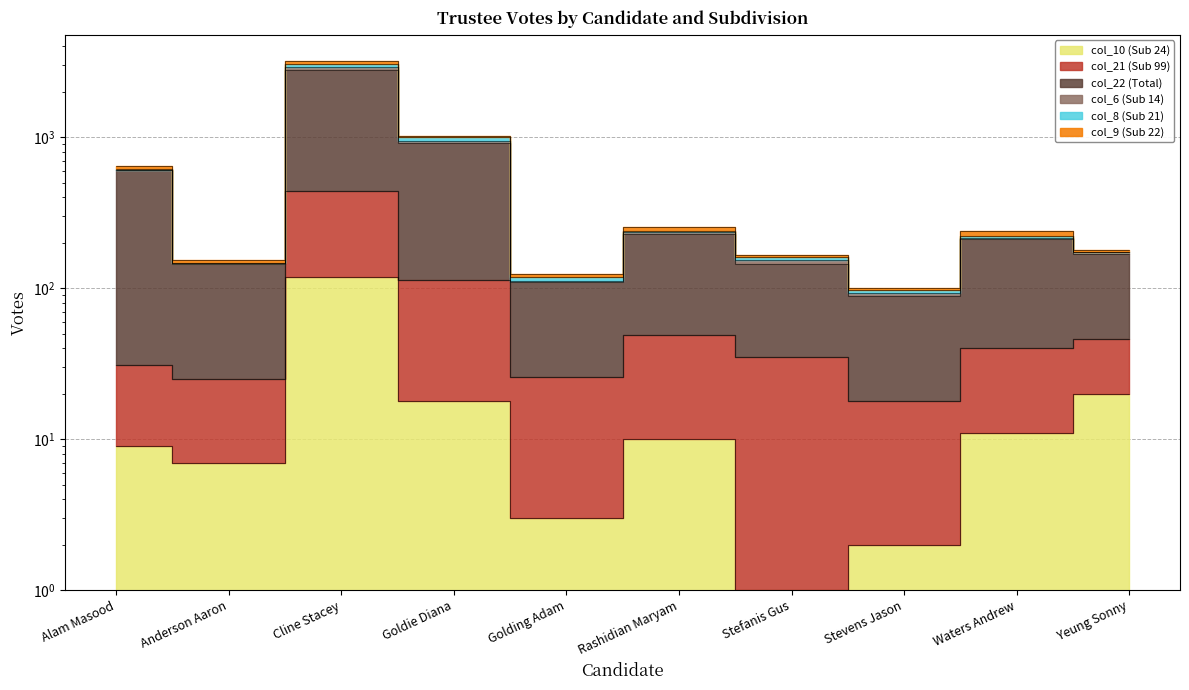

What are all the series names shown in the legend?

col_10 (Sub 24), col_21 (Sub 99), col_22 (Total), col_6 (Sub 14), col_8 (Sub 21), col_9 (Sub 22)